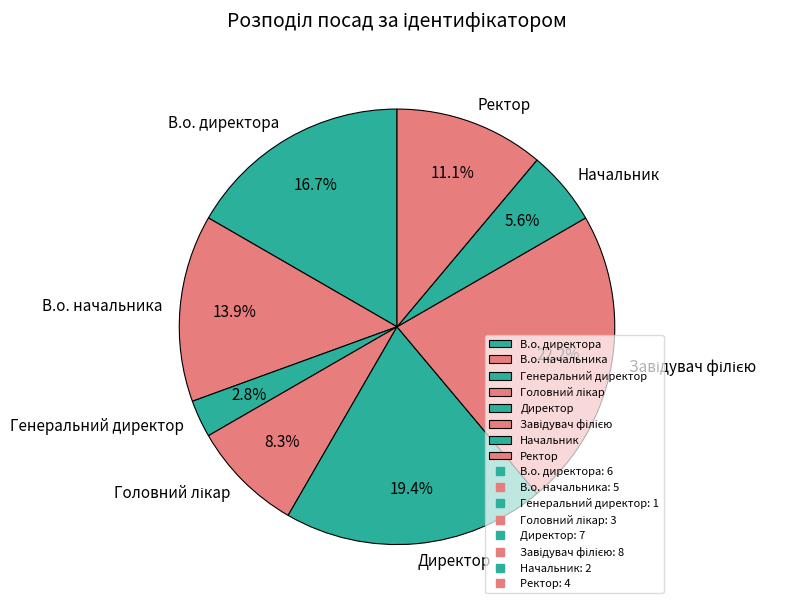

What is the smallest slice in the pie chart?

Генеральний директор